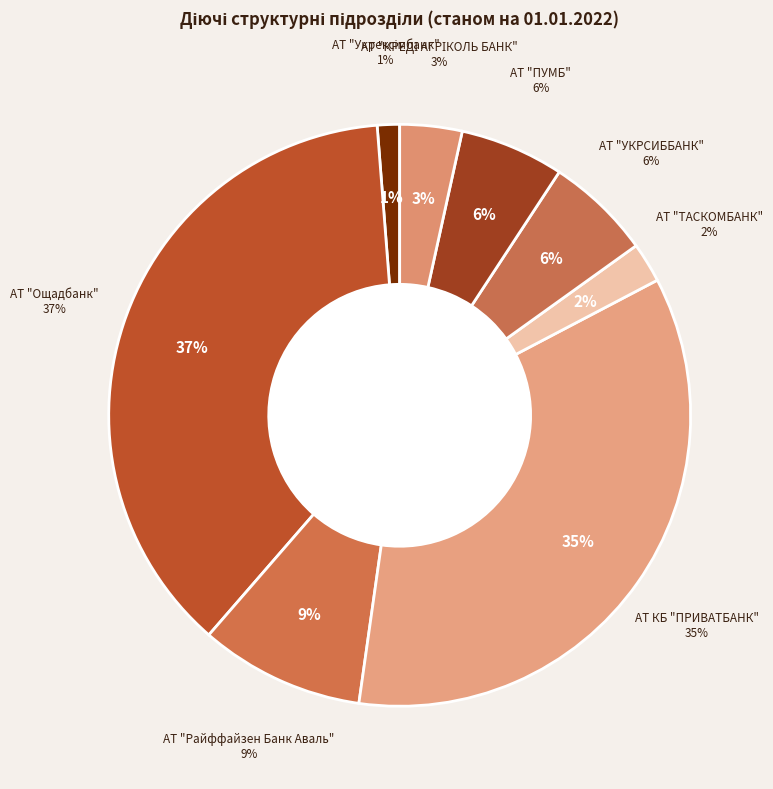

Is there any slice that represents more than half of the pie?

No